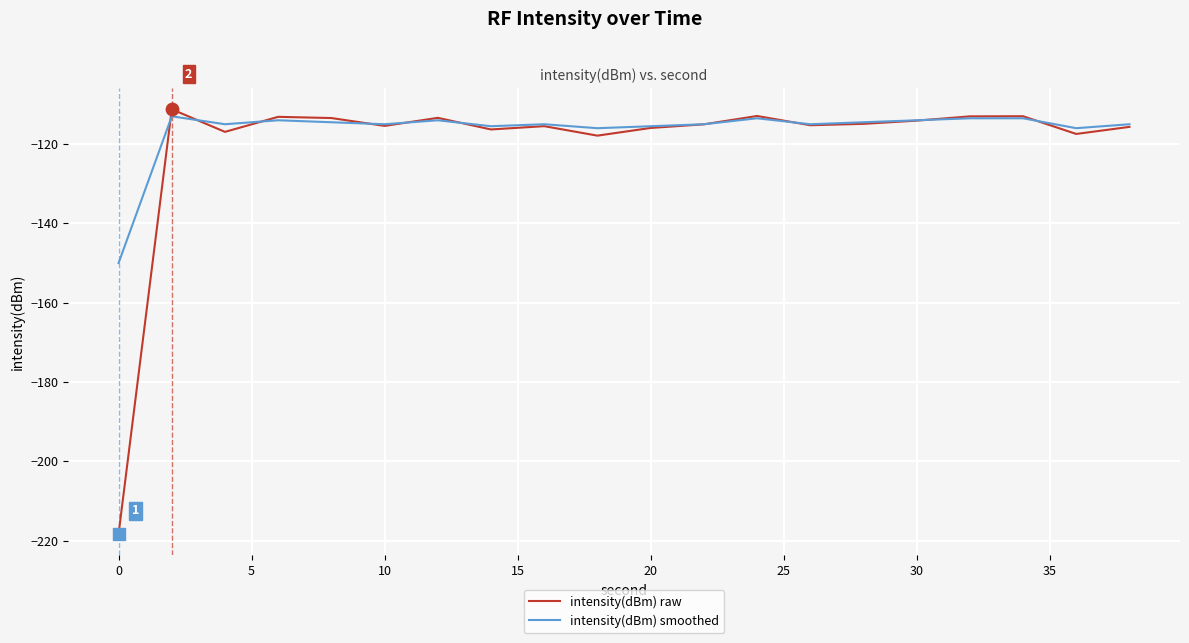

Which series has the widest spread of values?

intensity(dBm) raw